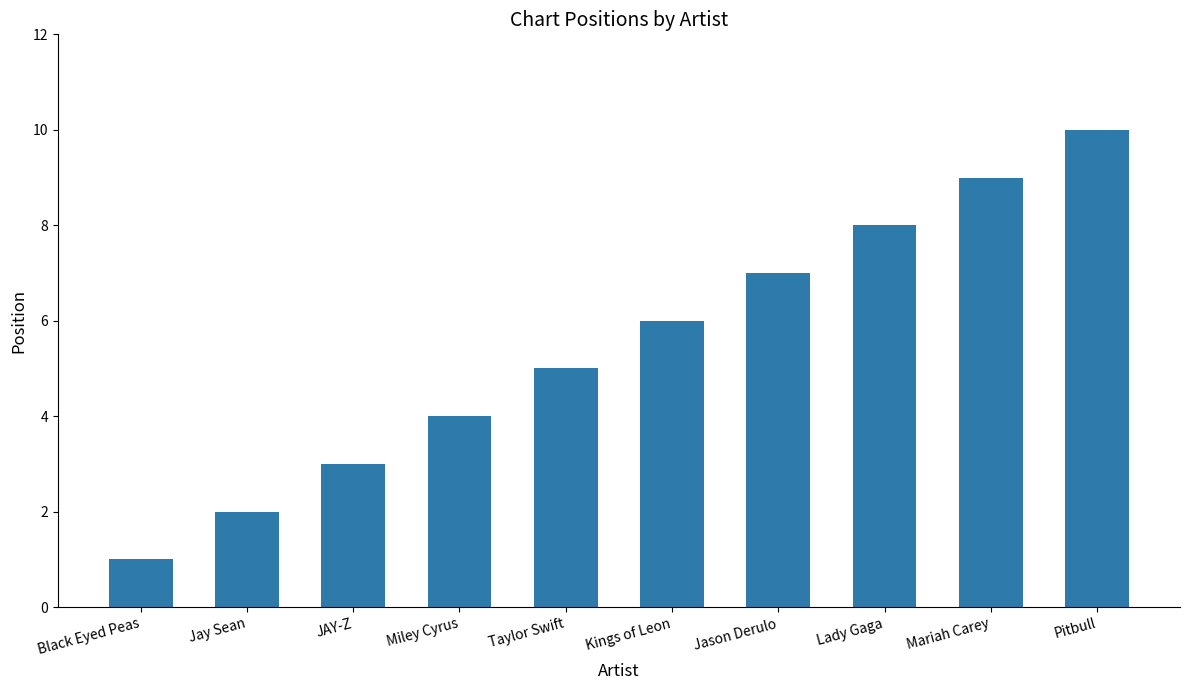

Which has a higher value, Taylor Swift or Pitbull?

Pitbull